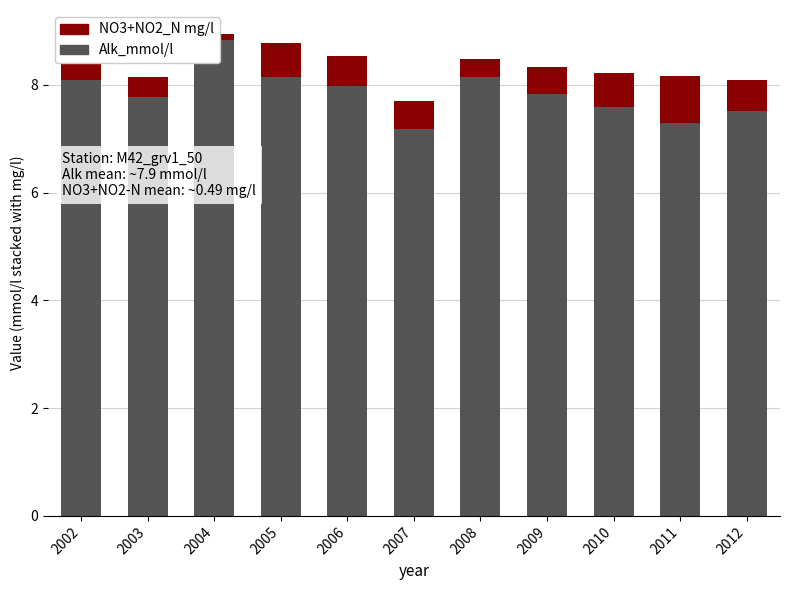

Rank the series by their average value, from highest to lowest.

Alk_mmol/l, NO3+NO2_N mg/l